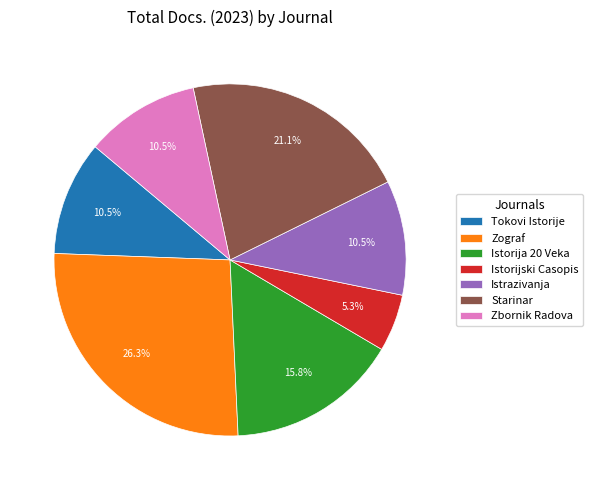

Does Starinar represent more than half of the total?

No